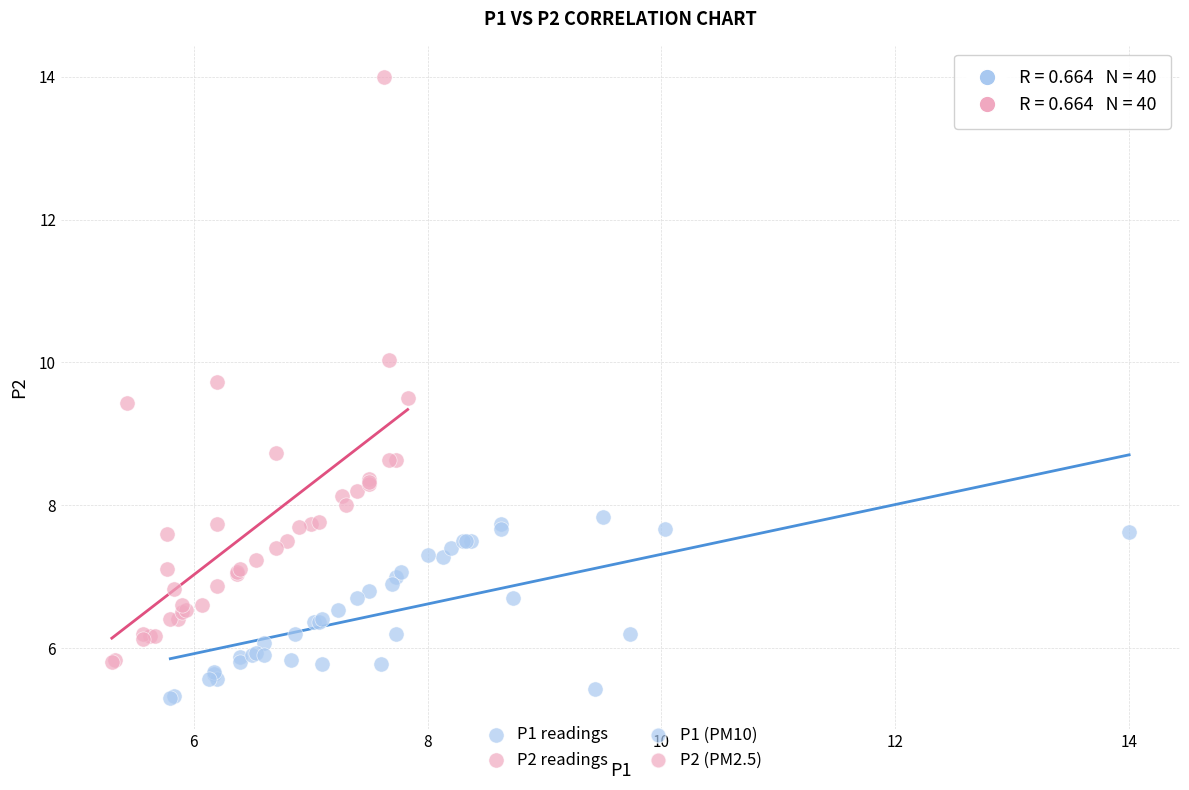

Which series contains the lowest Y value?

P1 readings